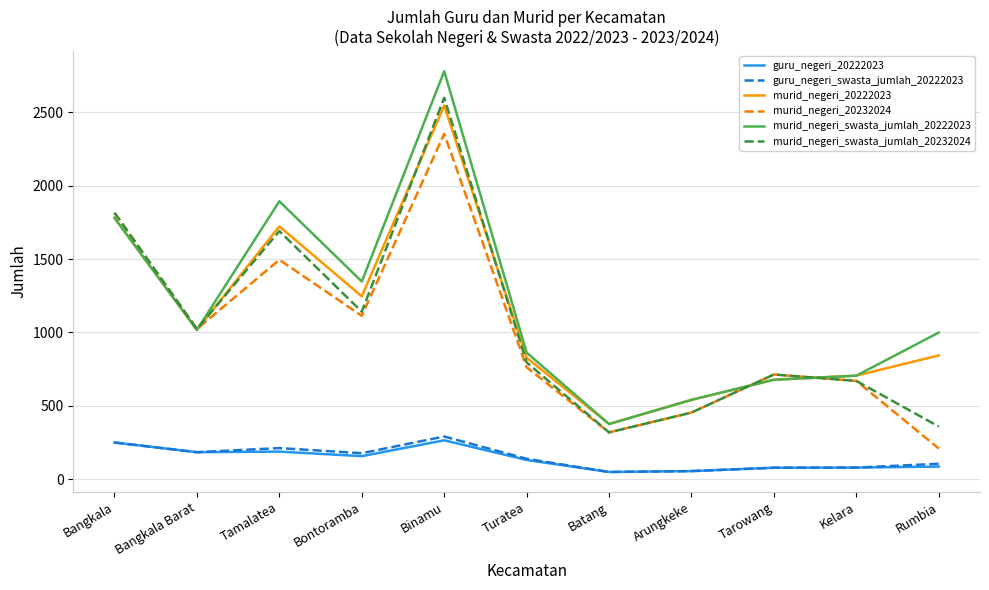

What is the difference between the highest and lowest values at Bangkala?

1567